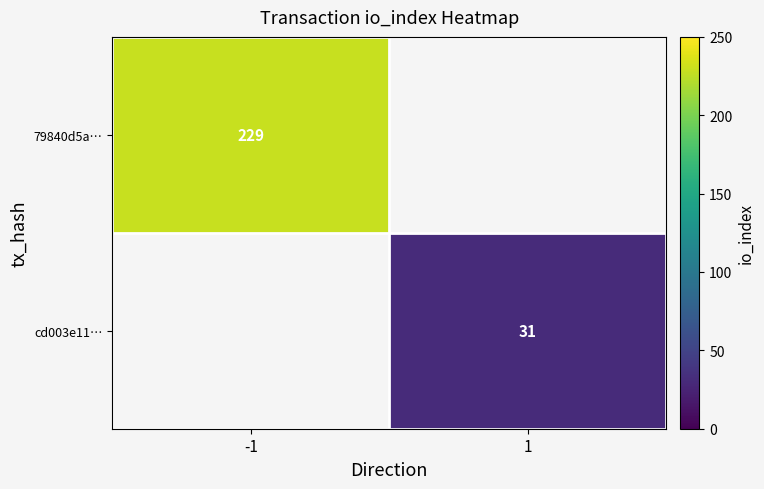

How many data points does each series have?

2